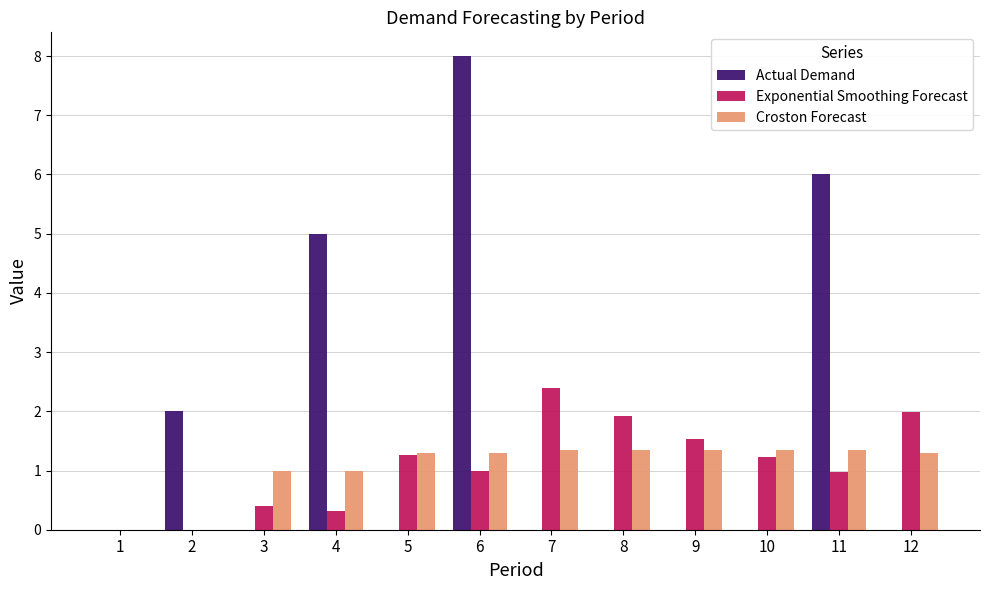

At which category is the sum across all series the highest?

6